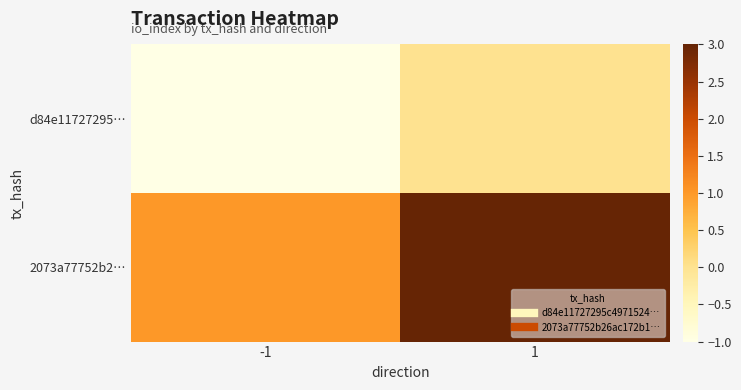

How many categories are shown in the chart?

2